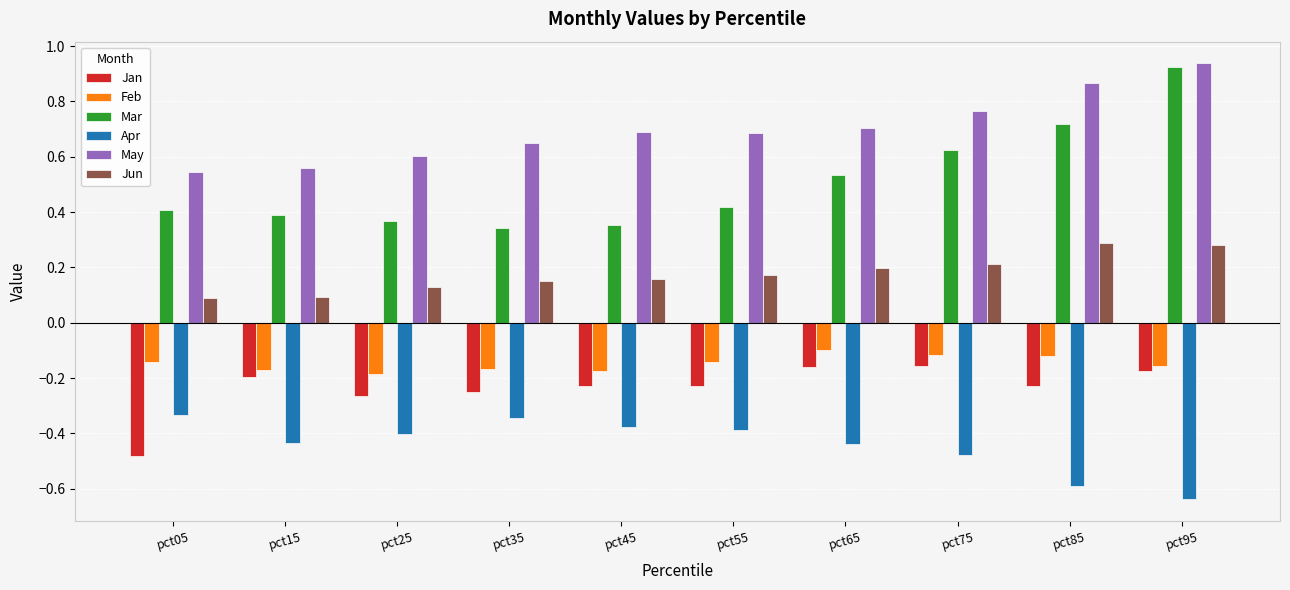

At which category is the sum across all series the highest?

pct95